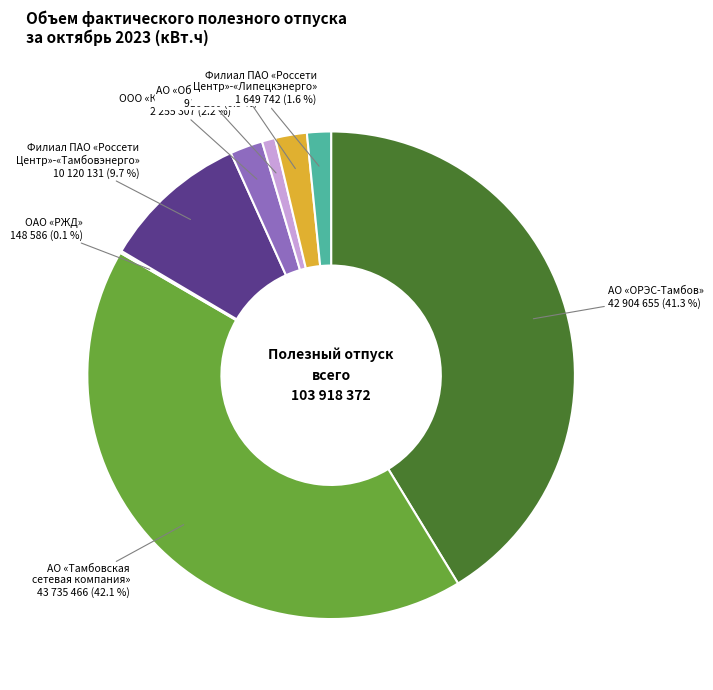

Is there a majority slice in this chart?

No